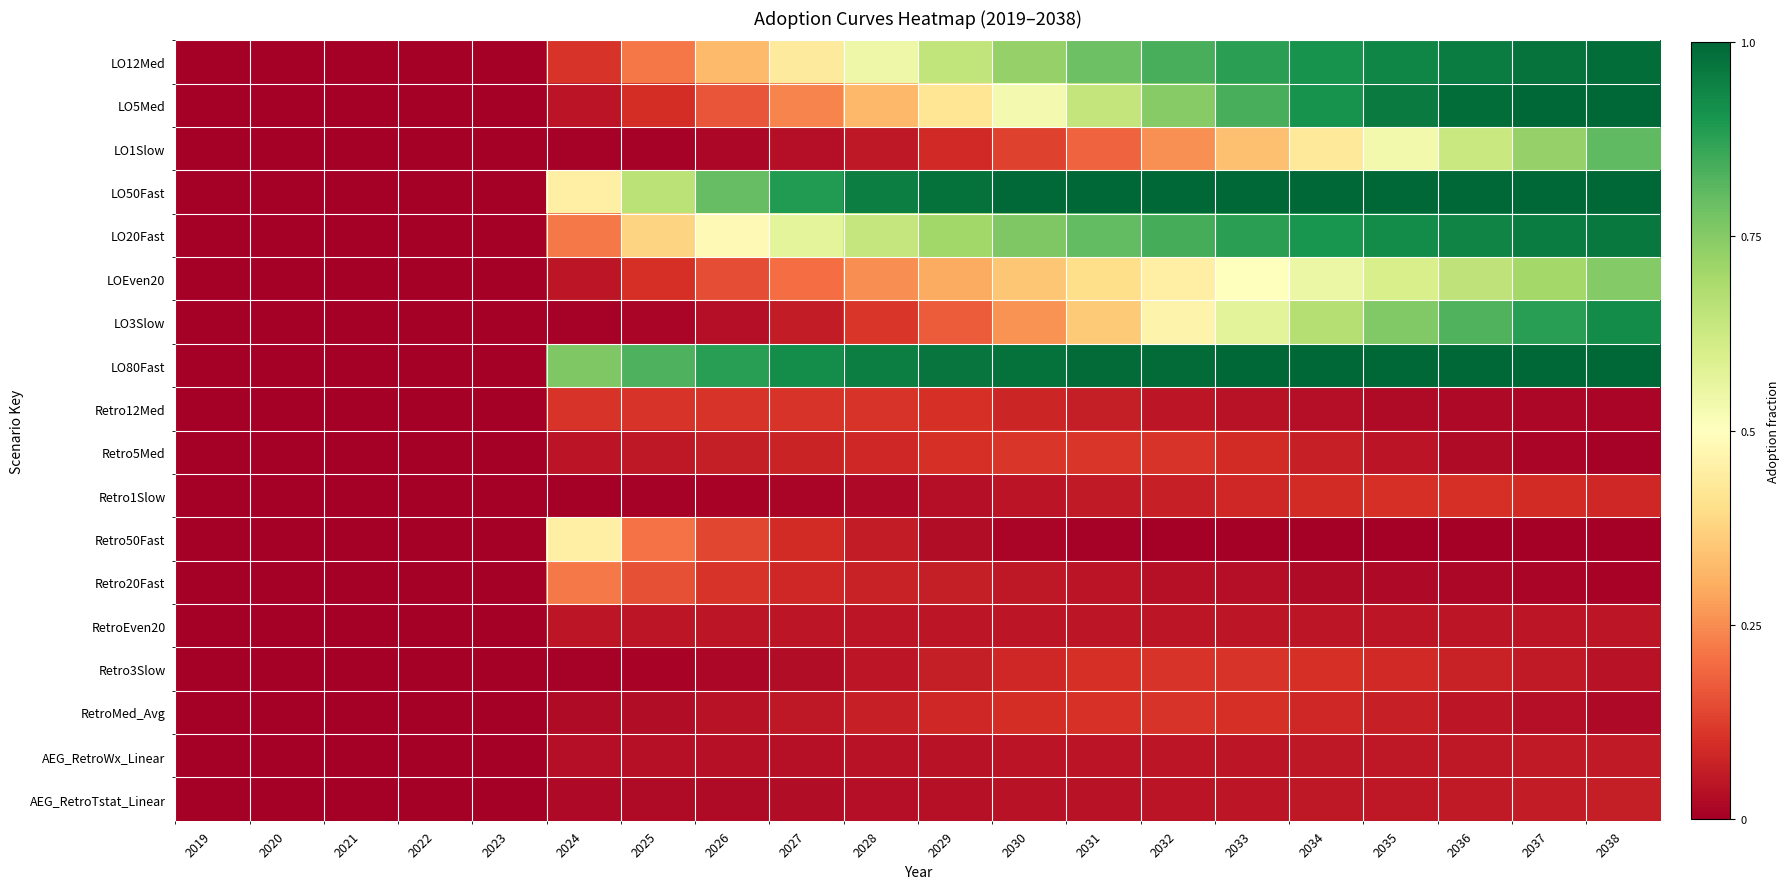

Reading left to right, transcribe all the data shown in this chart.

LO12Med: 2019=0.0	2020=0.0	2021=0.0	2022=0.0	2023=0.0	2024=0.1	2025=0.2	2026=0.3	2027=0.4	2028=0.5	2029=0.6	2030=0.7	2031=0.8	2032=0.8	2033=0.9	2034=0.9	2035=0.9	2036=1.0	2037=1.0	2038=1.0
LO5Med: 2019=0.0	2020=0.0	2021=0.0	2022=0.0	2023=0.0	2024=0.0	2025=0.1	2026=0.2	2027=0.2	2028=0.3	2029=0.4	2030=0.5	2031=0.6	2032=0.7	2033=0.8	2034=0.9	2035=1.0	2036=1.0	2037=1.0	2038=1.0
LO1Slow: 2019=0.0	2020=0.0	2021=0.0	2022=0.0	2023=0.0	2024=0.0	2025=0.0	2026=0.0	2027=0.0	2028=0.1	2029=0.1	2030=0.1	2031=0.2	2032=0.3	2033=0.3	2034=0.4	2035=0.5	2036=0.6	2037=0.7	2038=0.8
LO50Fast: 2019=0.0	2020=0.0	2021=0.0	2022=0.0	2023=0.0	2024=0.5	2025=0.7	2026=0.8	2027=0.9	2028=0.9	2029=1.0	2030=1.0	2031=1.0	2032=1.0	2033=1.0	2034=1.0	2035=1.0	2036=1.0	2037=1.0	2038=1.0
LO20Fast: 2019=0.0	2020=0.0	2021=0.0	2022=0.0	2023=0.0	2024=0.2	2025=0.4	2026=0.5	2027=0.6	2028=0.6	2029=0.7	2030=0.8	2031=0.8	2032=0.8	2033=0.9	2034=0.9	2035=0.9	2036=0.9	2037=1.0	2038=1.0
LOEven20: 2019=0.0	2020=0.0	2021=0.0	2022=0.0	2023=0.0	2024=0.1	2025=0.1	2026=0.1	2027=0.2	2028=0.2	2029=0.3	2030=0.3	2031=0.4	2032=0.5	2033=0.5	2034=0.6	2035=0.6	2036=0.7	2037=0.7	2038=0.8
LO3Slow: 2019=0.0	2020=0.0	2021=0.0	2022=0.0	2023=0.0	2024=0.0	2025=0.0	2026=0.0	2027=0.1	2028=0.1	2029=0.2	2030=0.3	2031=0.4	2032=0.5	2033=0.6	2034=0.7	2035=0.8	2036=0.8	2037=0.9	2038=0.9
LO80Fast: 2019=0.0	2020=0.0	2021=0.0	2022=0.0	2023=0.0	2024=0.8	2025=0.8	2026=0.9	2027=0.9	2028=0.9	2029=1.0	2030=1.0	2031=1.0	2032=1.0	2033=1.0	2034=1.0	2035=1.0	2036=1.0	2037=1.0	2038=1.0
Retro12Med: 2019=0.0	2020=0.0	2021=0.0	2022=0.0	2023=0.0	2024=0.1	2025=0.1	2026=0.1	2027=0.1	2028=0.1	2029=0.1	2030=0.1	2031=0.1	2032=0.1	2033=0.0	2034=0.0	2035=0.0	2036=0.0	2037=0.0	2038=0.0
Retro5Med: 2019=0.0	2020=0.0	2021=0.0	2022=0.0	2023=0.0	2024=0.0	2025=0.1	2026=0.1	2027=0.1	2028=0.1	2029=0.1	2030=0.1	2031=0.1	2032=0.1	2033=0.1	2034=0.1	2035=0.0	2036=0.0	2037=0.0	2038=0.0
Retro1Slow: 2019=0.0	2020=0.0	2021=0.0	2022=0.0	2023=0.0	2024=0.0	2025=0.0	2026=0.0	2027=0.0	2028=0.0	2029=0.0	2030=0.0	2031=0.1	2032=0.1	2033=0.1	2034=0.1	2035=0.1	2036=0.1	2037=0.1	2038=0.1
Retro50Fast: 2019=0.0	2020=0.0	2021=0.0	2022=0.0	2023=0.0	2024=0.5	2025=0.2	2026=0.1	2027=0.1	2028=0.1	2029=0.0	2030=0.0	2031=0.0	2032=0.0	2033=0.0	2034=0.0	2035=0.0	2036=0.0	2037=0.0	2038=0.0
Retro20Fast: 2019=0.0	2020=0.0	2021=0.0	2022=0.0	2023=0.0	2024=0.2	2025=0.2	2026=0.1	2027=0.1	2028=0.1	2029=0.1	2030=0.1	2031=0.0	2032=0.0	2033=0.0	2034=0.0	2035=0.0	2036=0.0	2037=0.0	2038=0.0
RetroEven20: 2019=0.0	2020=0.0	2021=0.0	2022=0.0	2023=0.0	2024=0.1	2025=0.1	2026=0.1	2027=0.1	2028=0.1	2029=0.1	2030=0.1	2031=0.1	2032=0.1	2033=0.1	2034=0.1	2035=0.1	2036=0.1	2037=0.1	2038=0.1
Retro3Slow: 2019=0.0	2020=0.0	2021=0.0	2022=0.0	2023=0.0	2024=0.0	2025=0.0	2026=0.0	2027=0.0	2028=0.0	2029=0.1	2030=0.1	2031=0.1	2032=0.1	2033=0.1	2034=0.1	2035=0.1	2036=0.1	2037=0.1	2038=0.0
RetroMed_Avg: 2019=0.0	2020=0.0	2021=0.0	2022=0.0	2023=0.0	2024=0.0	2025=0.0	2026=0.0	2027=0.1	2028=0.1	2029=0.1	2030=0.1	2031=0.1	2032=0.1	2033=0.1	2034=0.1	2035=0.1	2036=0.0	2037=0.0	2038=0.0
AEG_RetroWx_Linear: 2019=0.0	2020=0.0	2021=0.0	2022=0.0	2023=0.0	2024=0.0	2025=0.0	2026=0.0	2027=0.0	2028=0.0	2029=0.0	2030=0.0	2031=0.0	2032=0.0	2033=0.0	2034=0.1	2035=0.1	2036=0.1	2037=0.1	2038=0.1
AEG_RetroTstat_Linear: 2019=0.0	2020=0.0	2021=0.0	2022=0.0	2023=0.0	2024=0.0	2025=0.0	2026=0.0	2027=0.0	2028=0.0	2029=0.0	2030=0.0	2031=0.0	2032=0.0	2033=0.0	2034=0.1	2035=0.1	2036=0.1	2037=0.1	2038=0.1